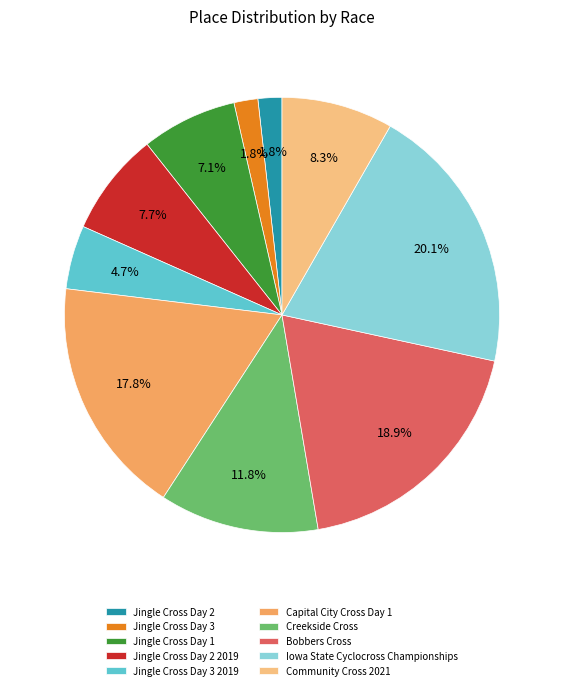

To the nearest percent, what is the difference between the largest and smallest slice percentages?

18%